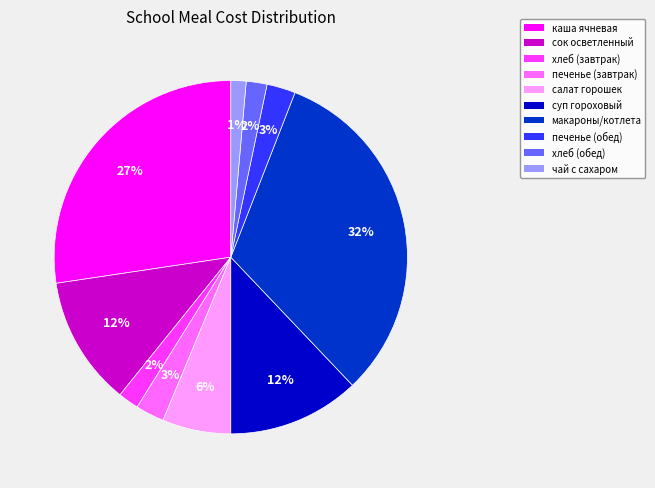

Which category has the smallest portion of the pie?

чай с сахаром